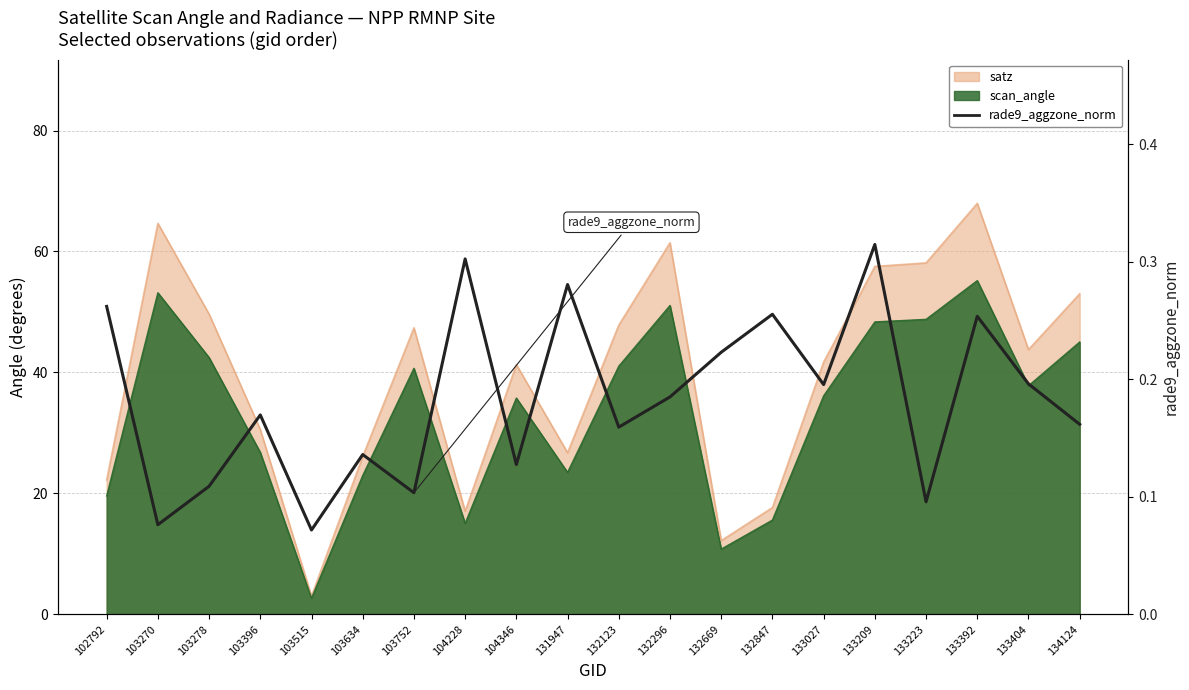

True or false: the data shows 0.1 at 103515.

True